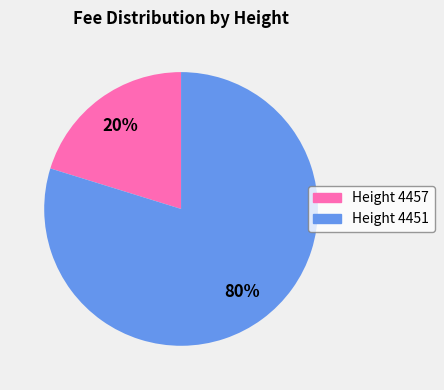

To the nearest percent, what percentage of the pie is Height 4451?

80%